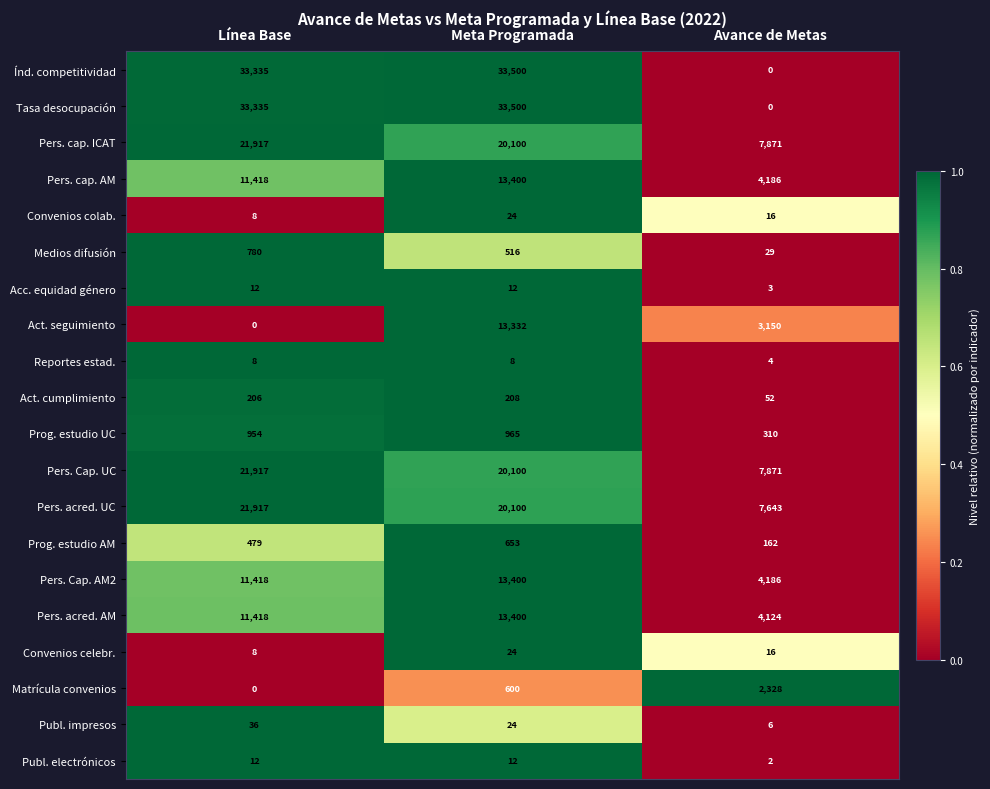

The value of Convenios celebr. at Línea Base is 8. True or false?

True